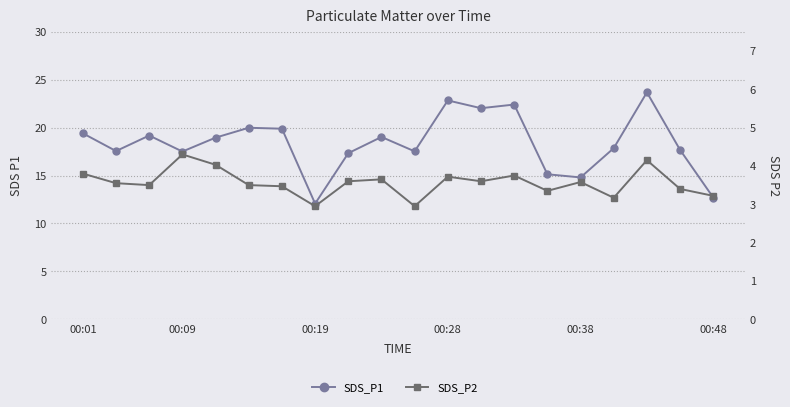

True or false: SDS_P2 and SDS_P1 intersect in this chart.

False